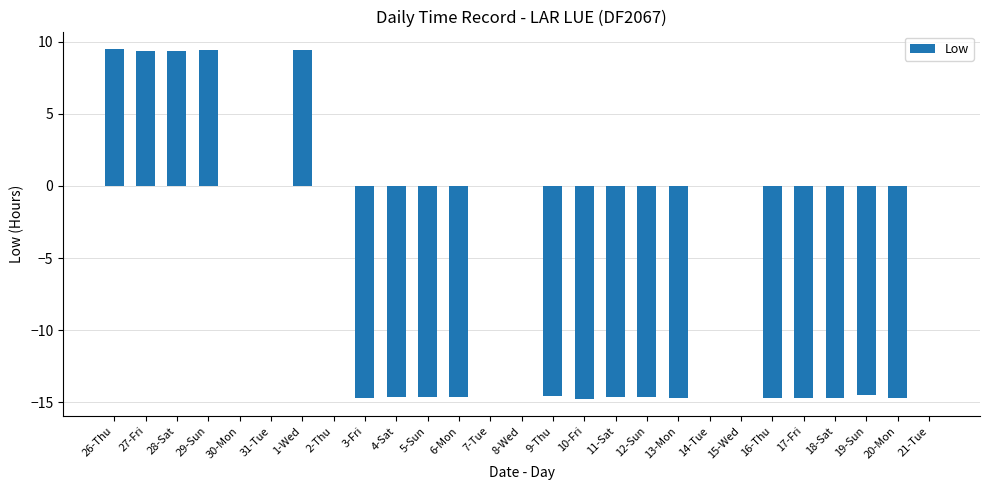

What is the maximum value shown in the chart?

9.5